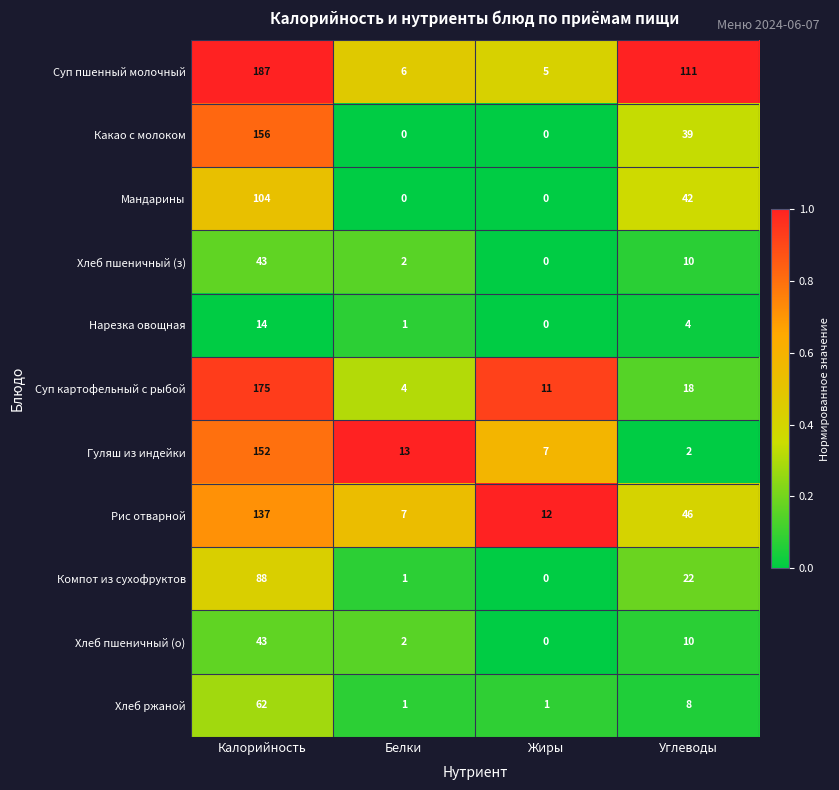

Rank the categories by Компот из сухофруктов value from lowest to highest.

Жиры, Белки, Углеводы, Калорийность